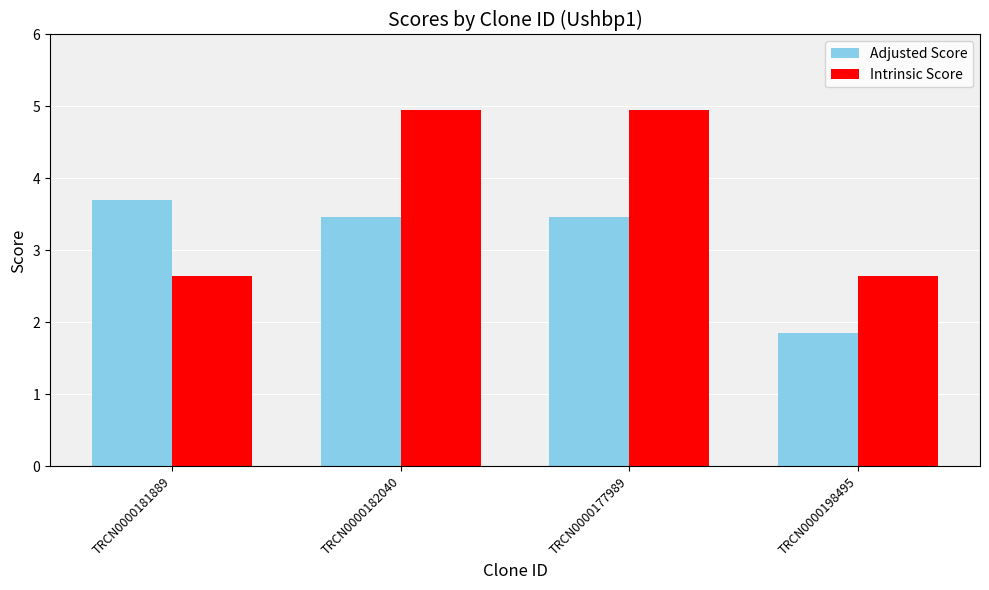

Are the bars grouped side by side (vs. stacked)?

Yes